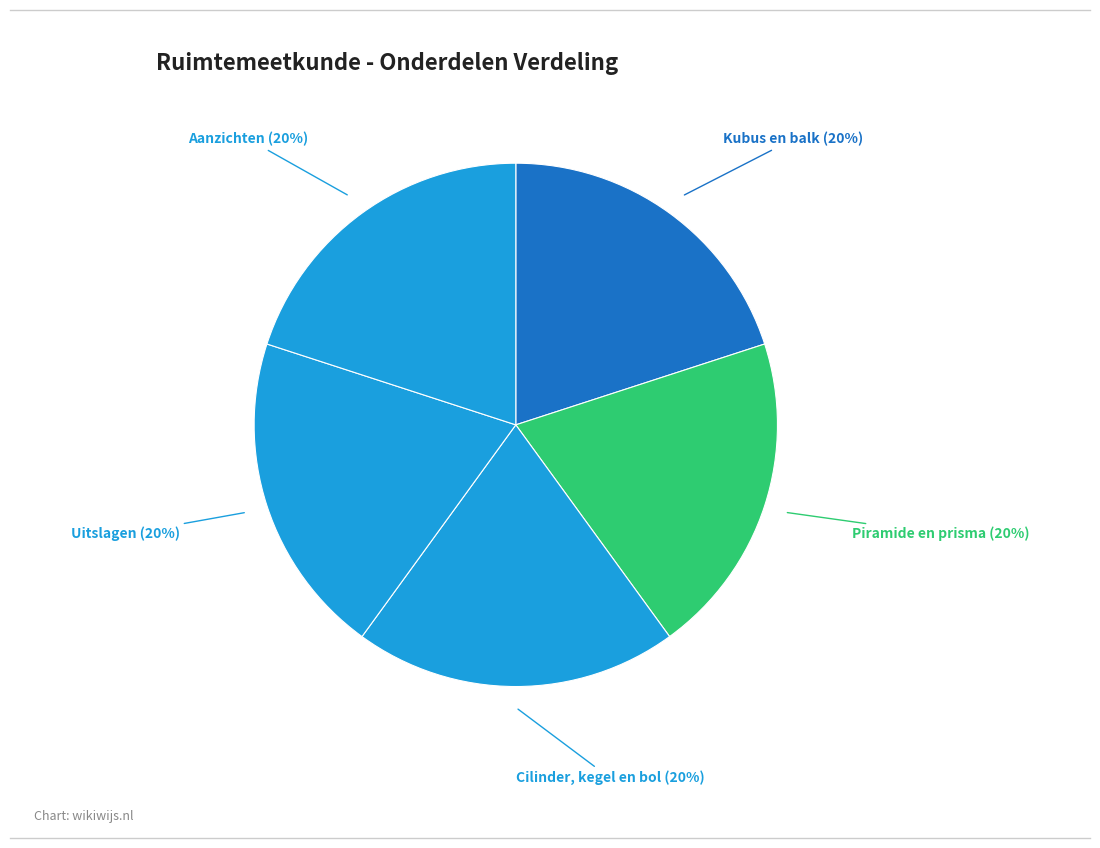

How many segments does this pie chart have?

5